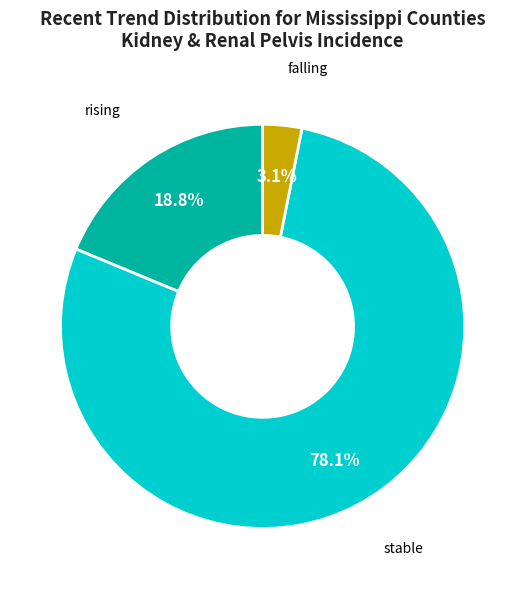

Is there any slice that represents more than half of the pie?

Yes